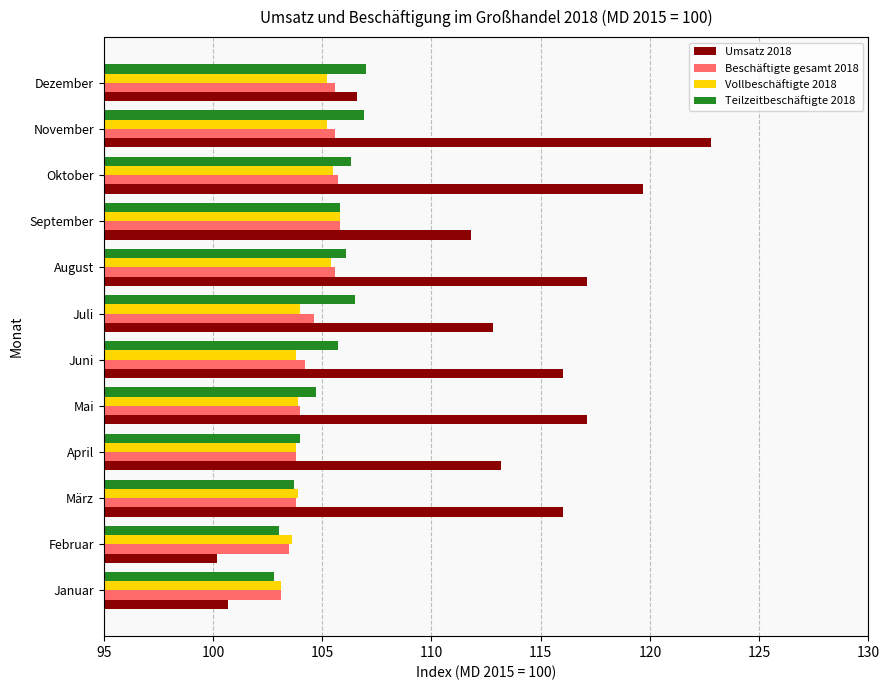

Which series has the largest total across all categories?

Umsatz 2018